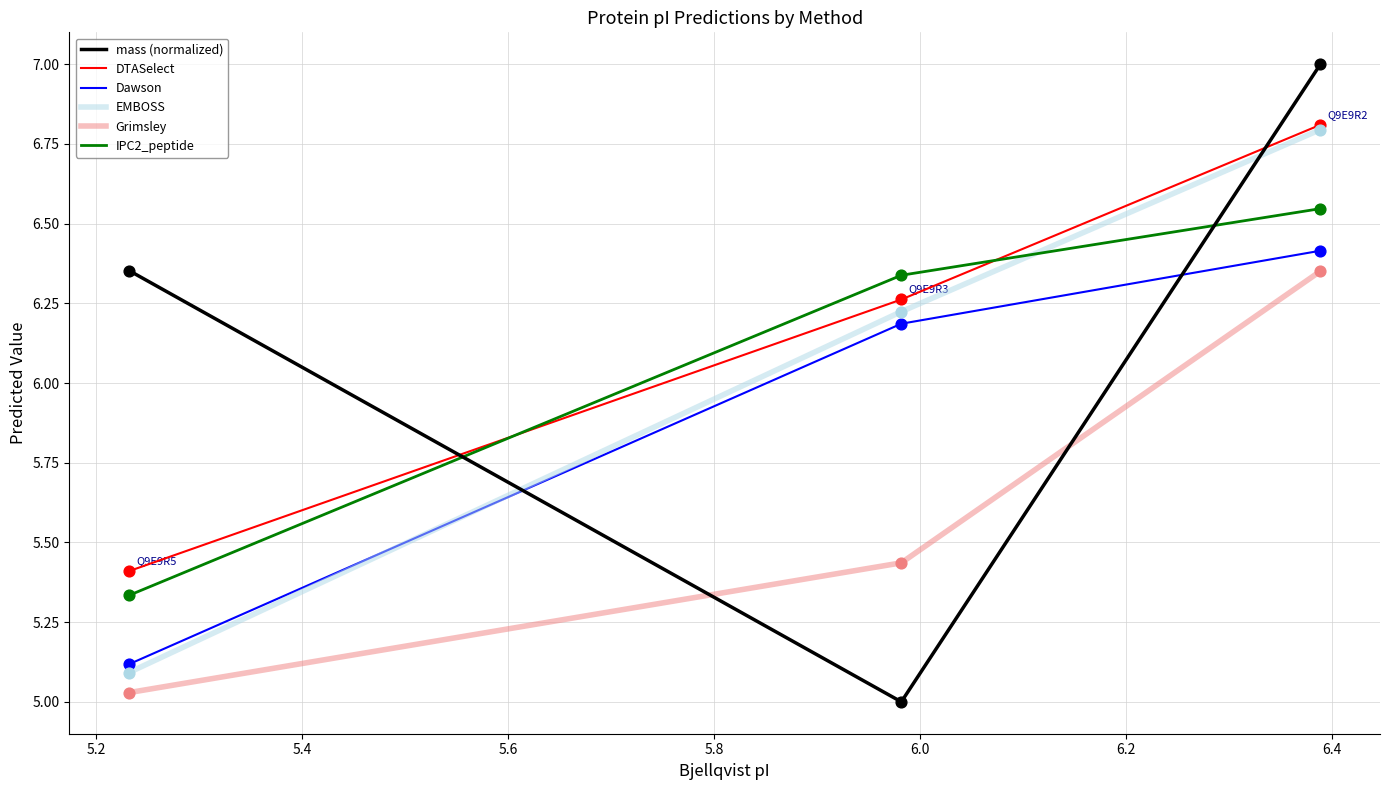

What are all the series names shown in the legend?

mass (normalized), DTASelect, Dawson, EMBOSS, Grimsley, IPC2_peptide